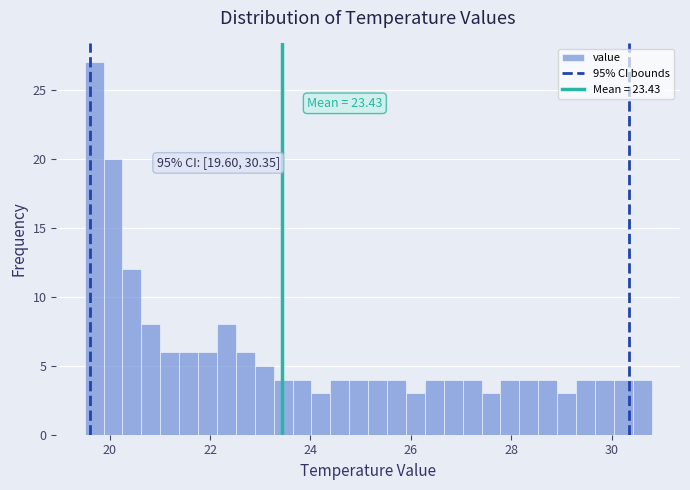

Read against the x-axis, roughly where is the centre of the tallest bar?

19.6